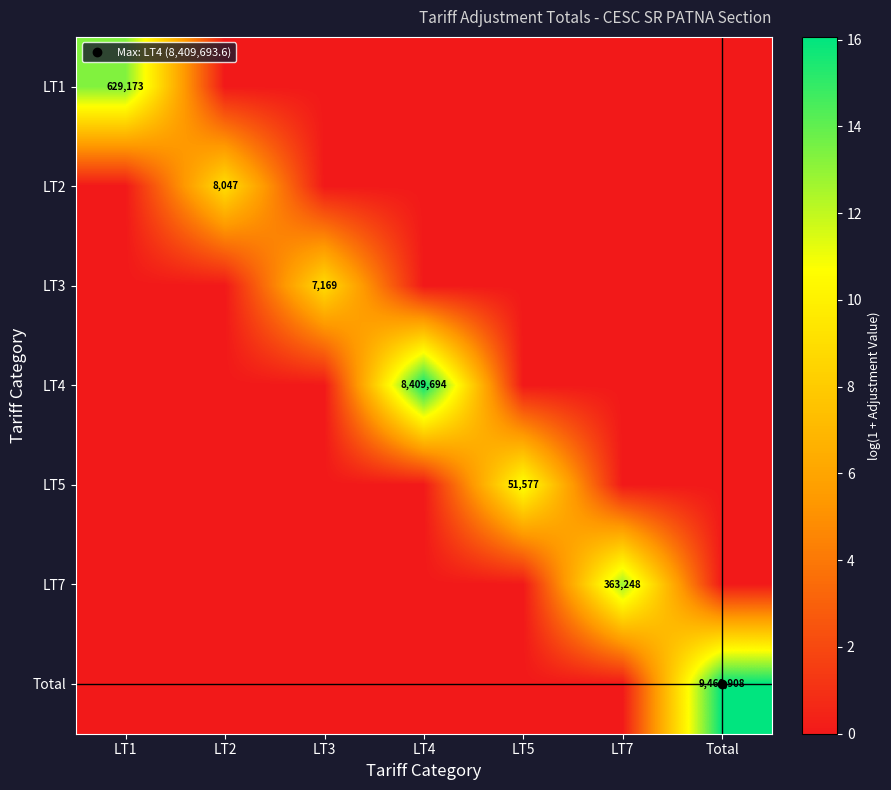

What is the maximum value for LT2?

9.0